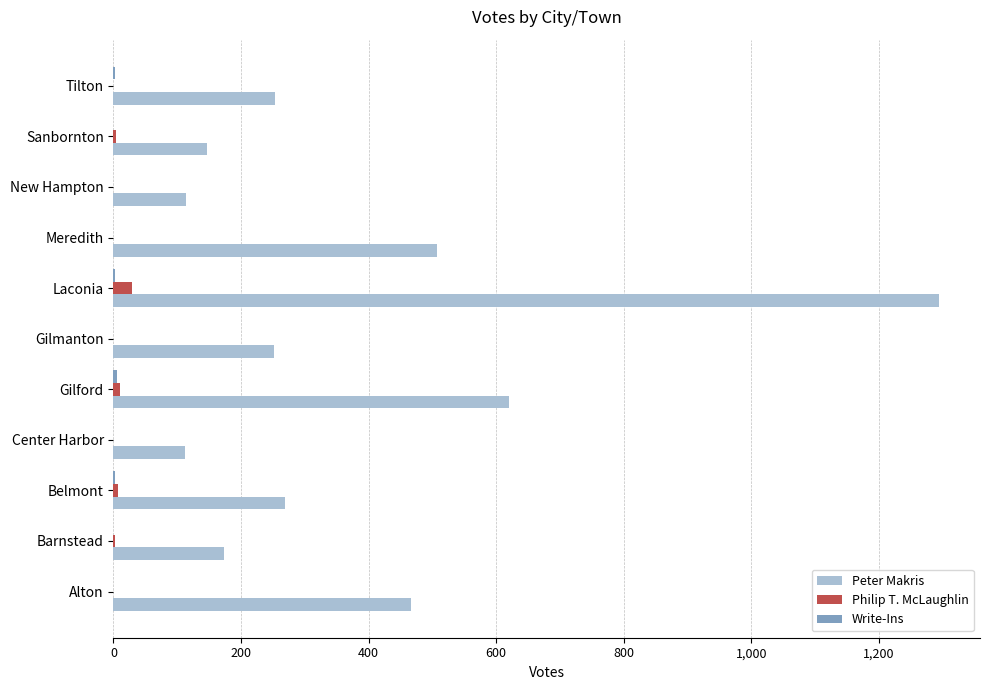

Which series has the largest range (max minus min)?

Peter Makris